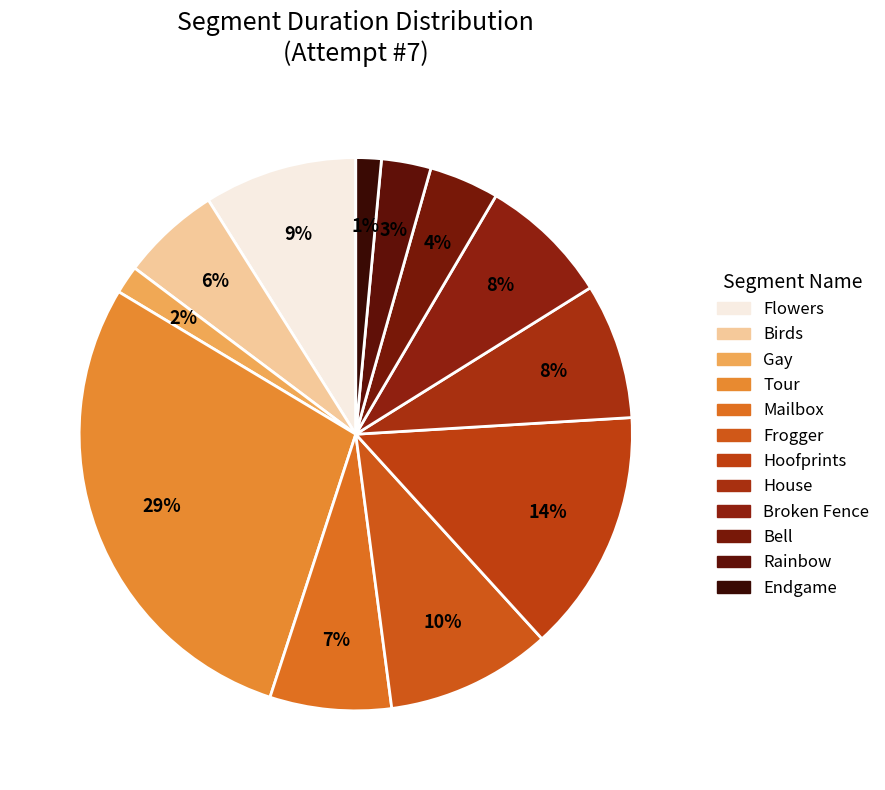

What is the smallest slice in the pie chart?

Endgame